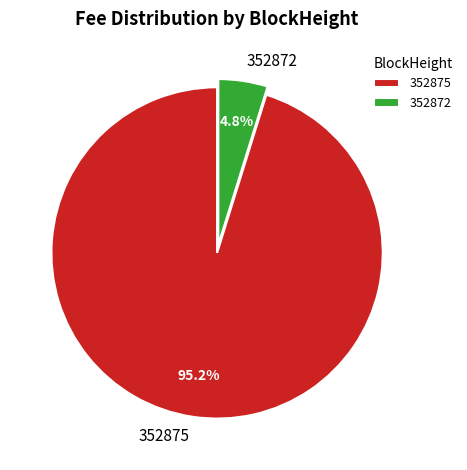

To the nearest percent, what is the average slice percentage?

50%